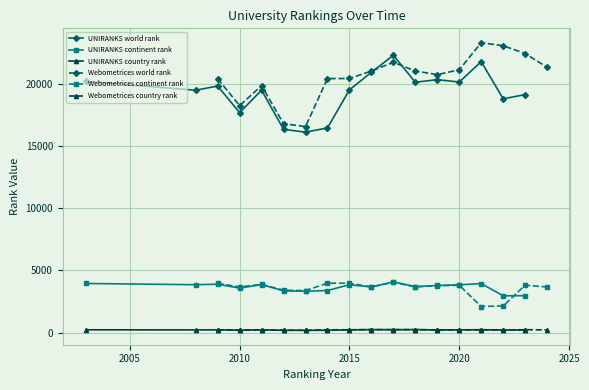

True or false: UNIRANKS continent rank and UNIRANKS world rank intersect in this chart.

False